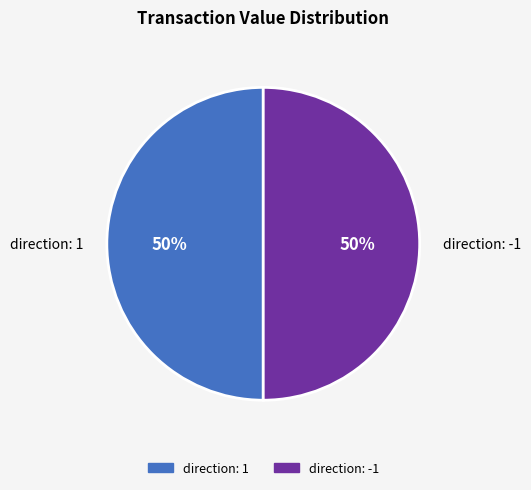

Approximately how many times larger is the value at direction: -1 compared to direction: 1?

1.0